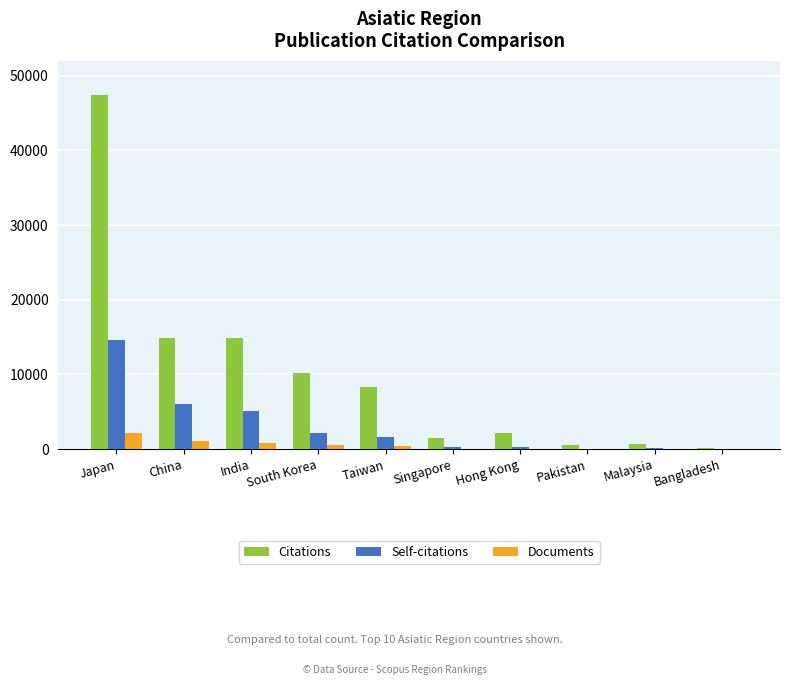

Are the bars grouped side by side (vs. stacked)?

Yes